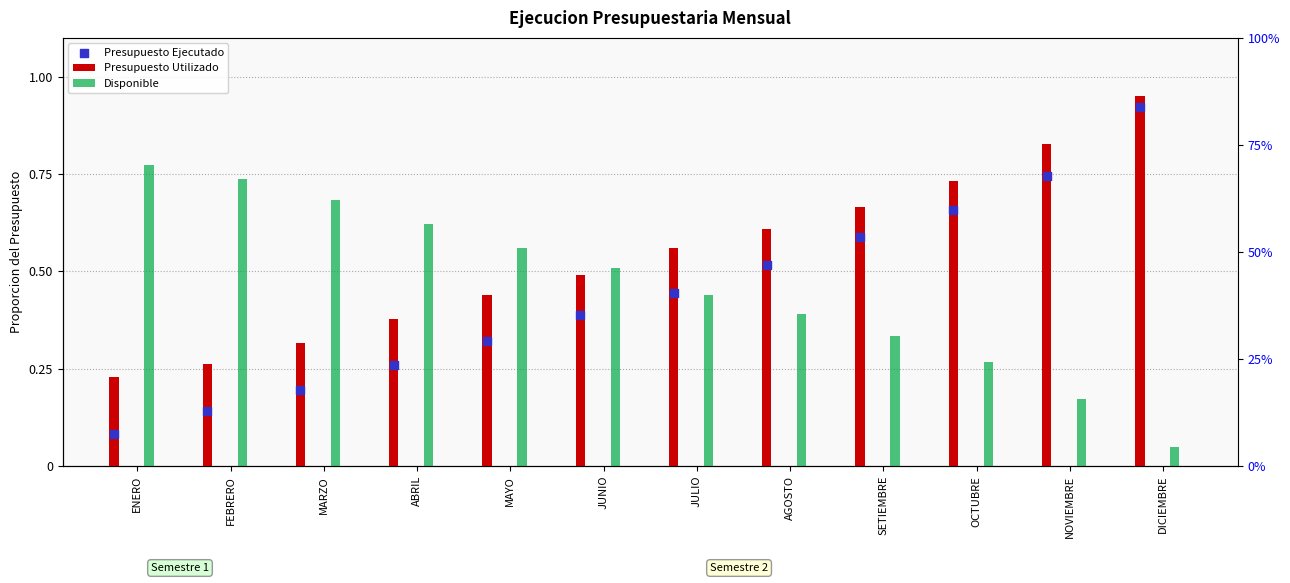

Is the value of Presupuesto Utilizado at NOVIEMBRE greater than the value of Presupuesto Ejecutado at NOVIEMBRE?

Yes